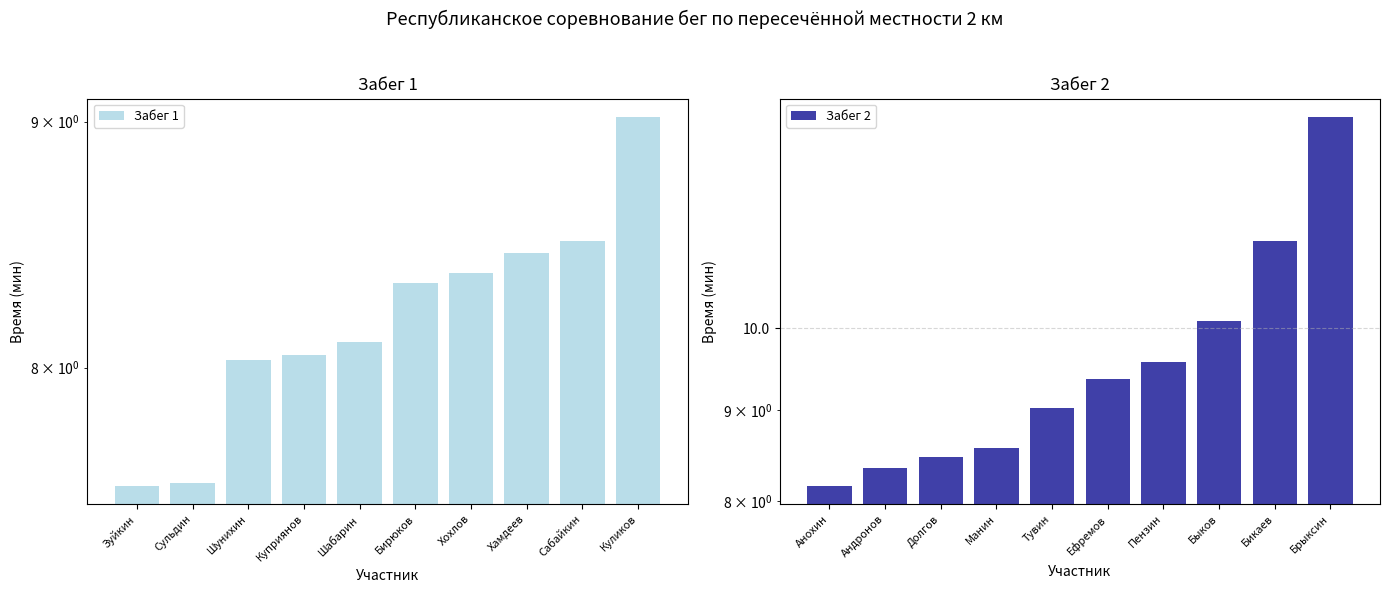

What is the lowest value of the Забег 1 series?

7.6